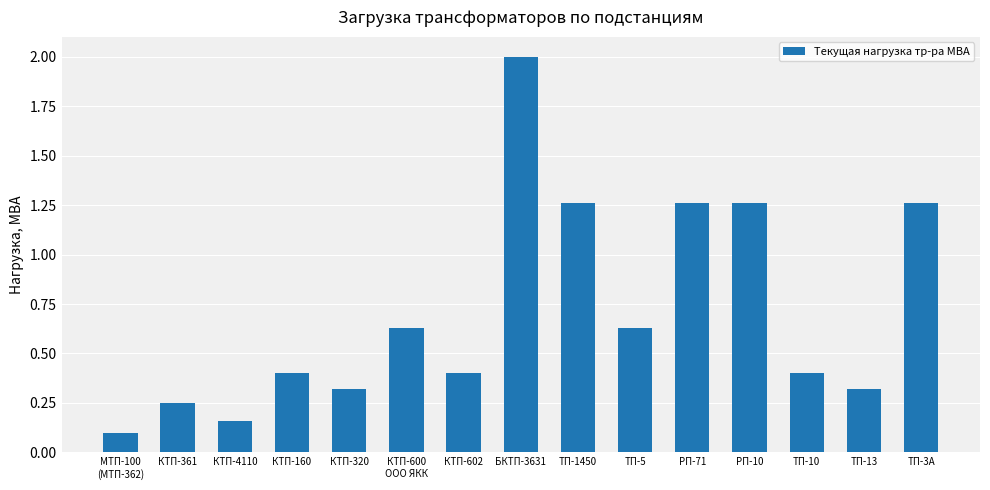

The value at ТП-1450 is 0.9. True or false?

False